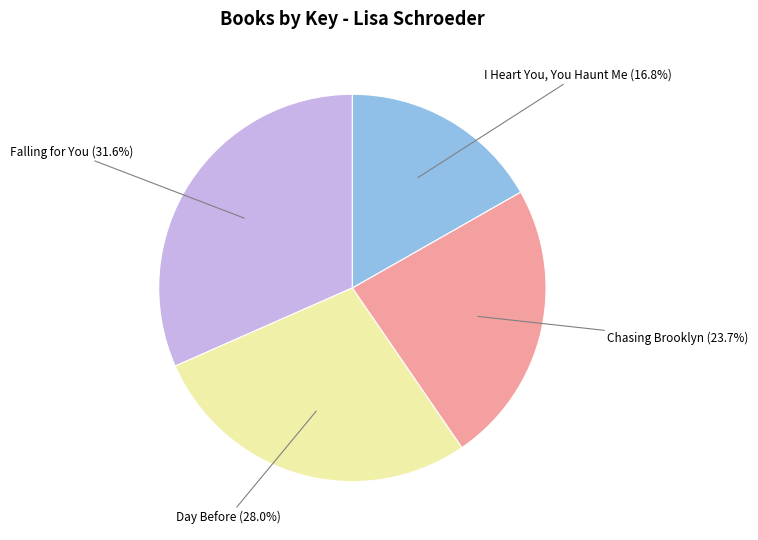

Does any single category account for the majority?

No